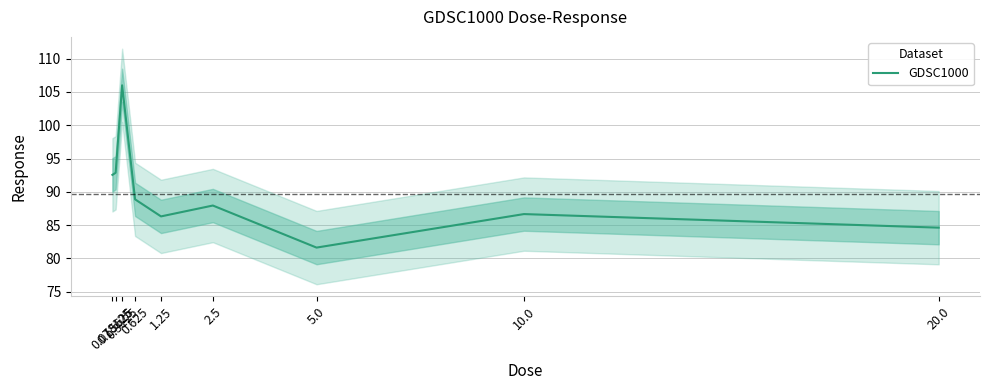

What is the minimum value shown in the chart?

81.6